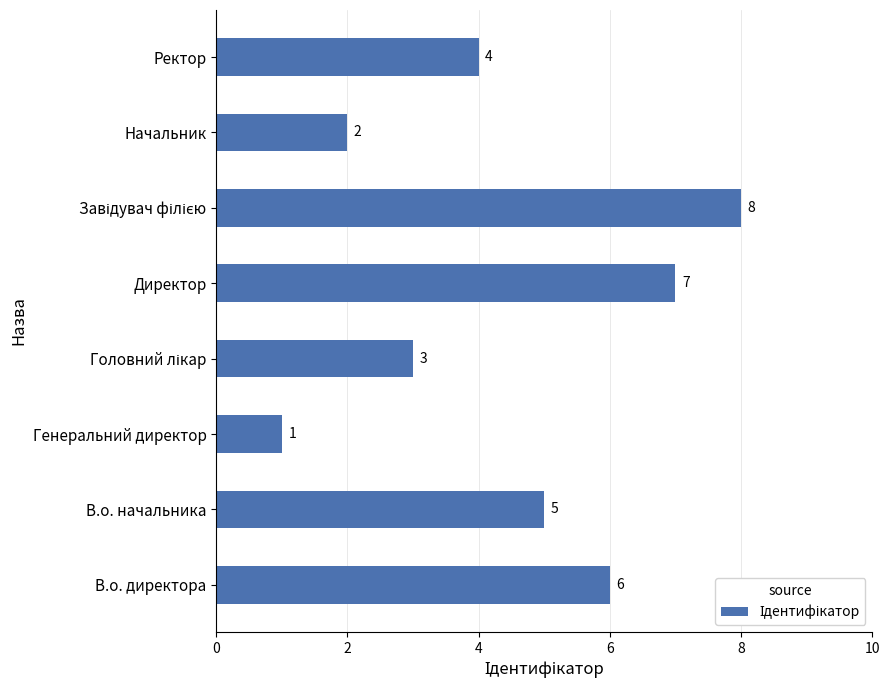

Does the chart contain stacked bars?

No